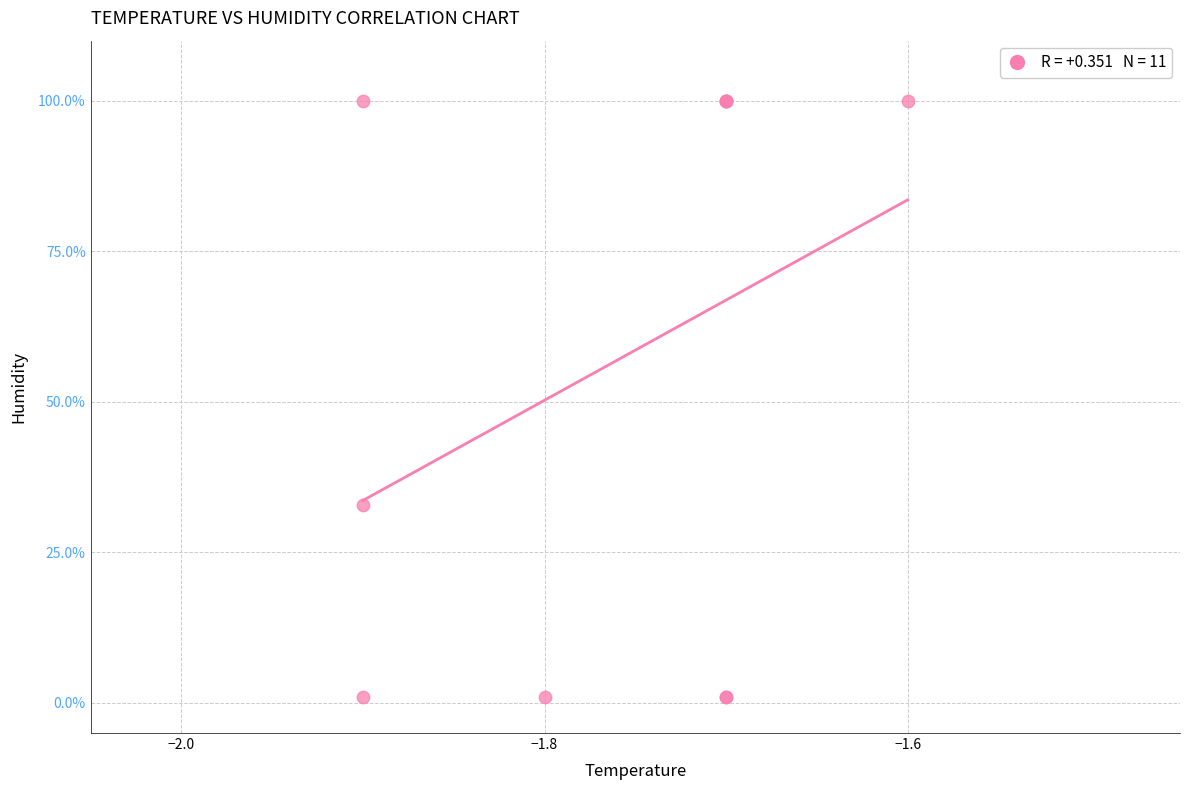

What Y value in the scatter plot is closest to 50?

32.8